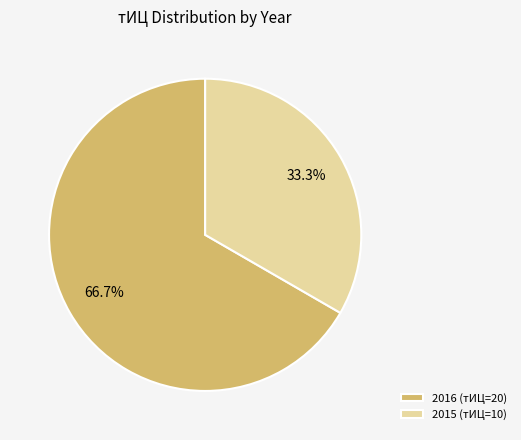

Approximately how many times larger is the value at 2016 (тИЦ=20) compared to 2015 (тИЦ=10)?

2.0